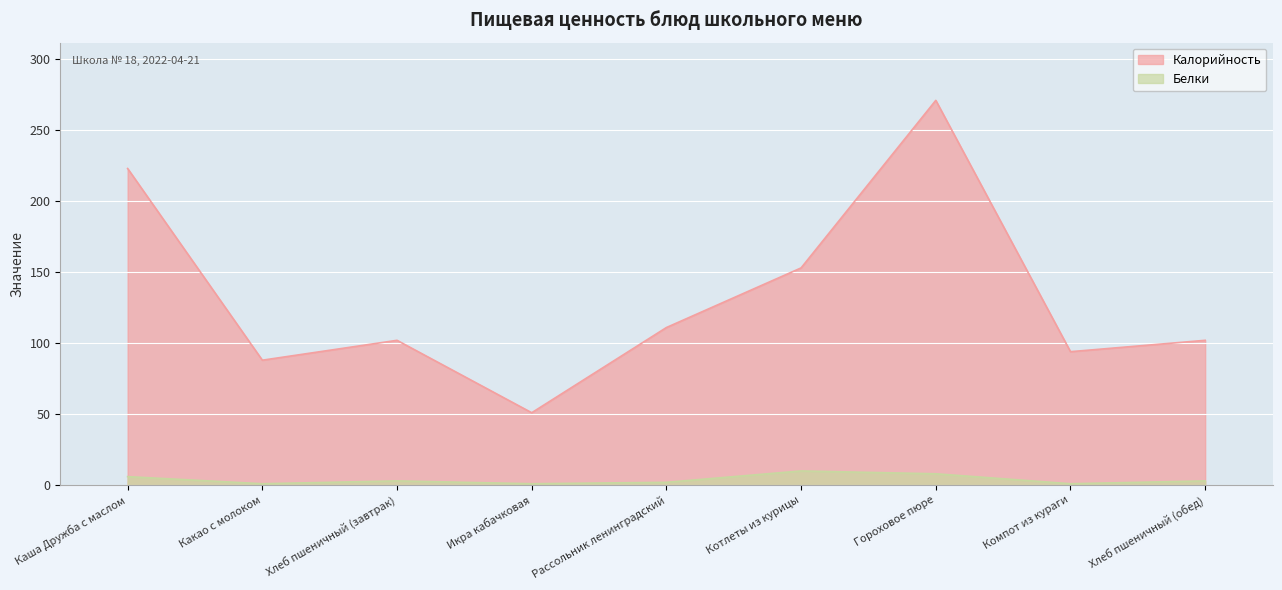

Which has a higher value, Хлеб пшеничный (обед) or Каша Дружба с маслом?

Каша Дружба с маслом